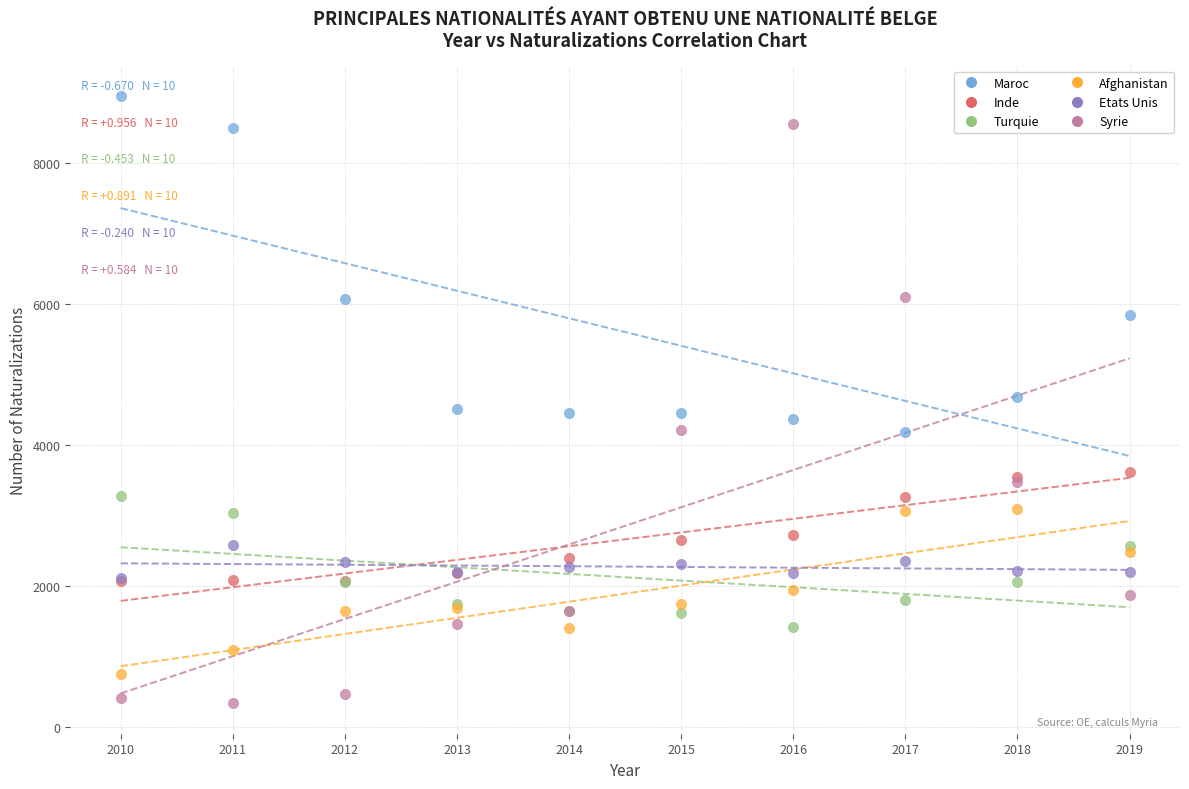

Which series has the widest spread of Y values?

Syrie